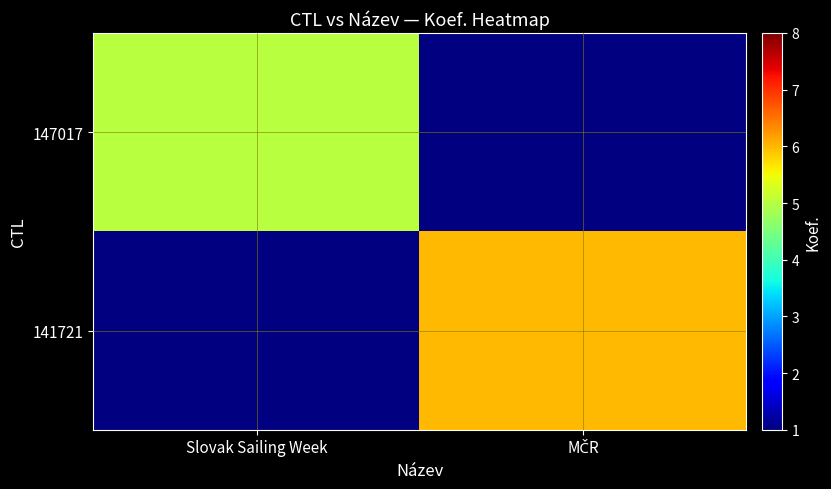

Which has a higher value, MČR or Slovak Sailing Week?

Slovak Sailing Week